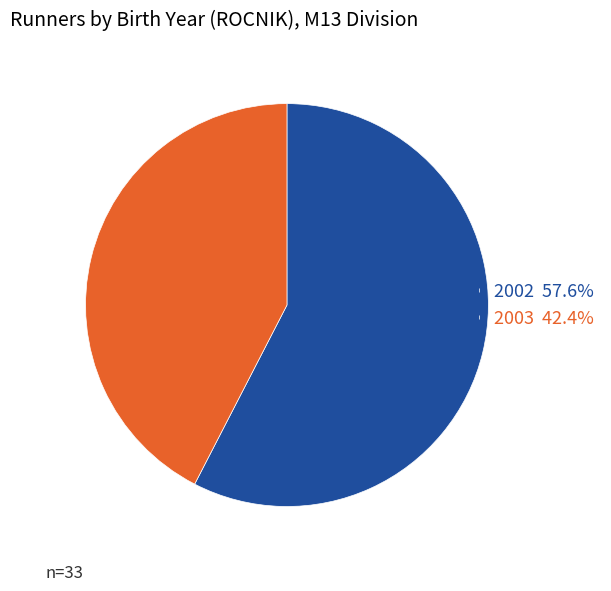

Does 2002 57.6% account for over 50% of the chart?

Yes